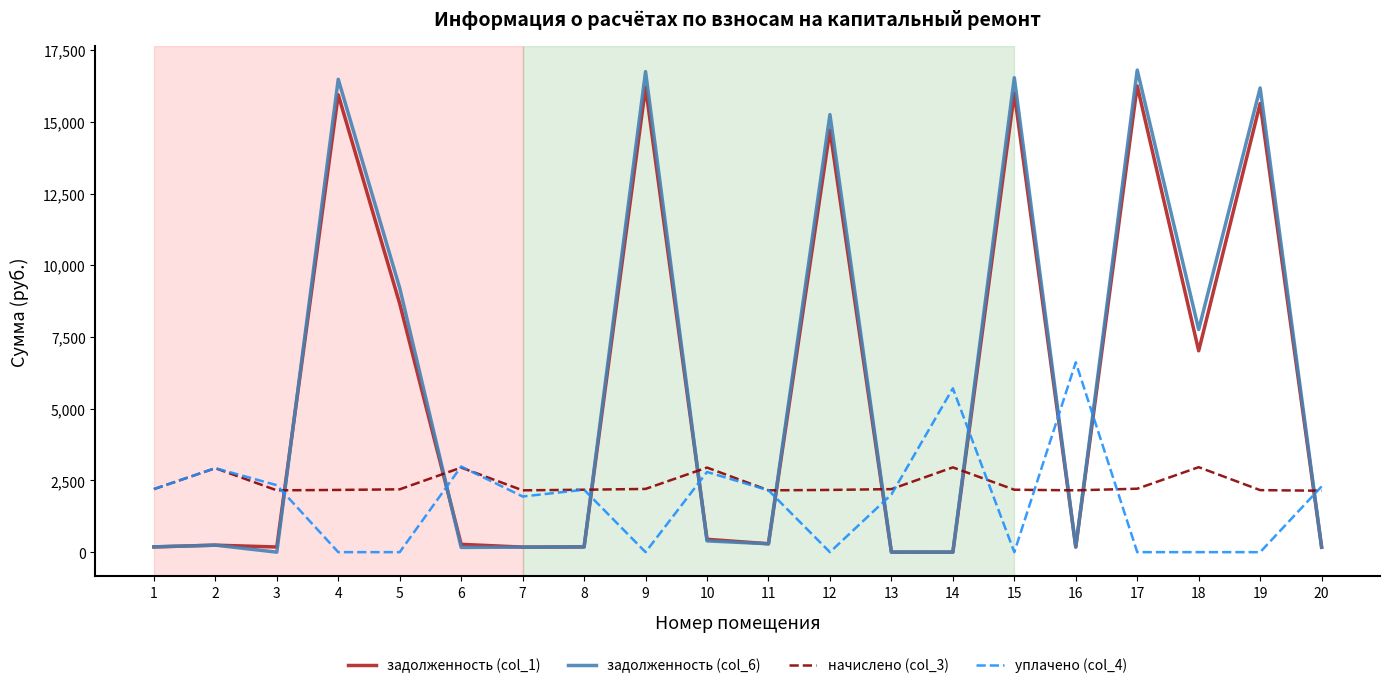

The value of начислено (col_3) at 18 is 1798.8. True or false?

False